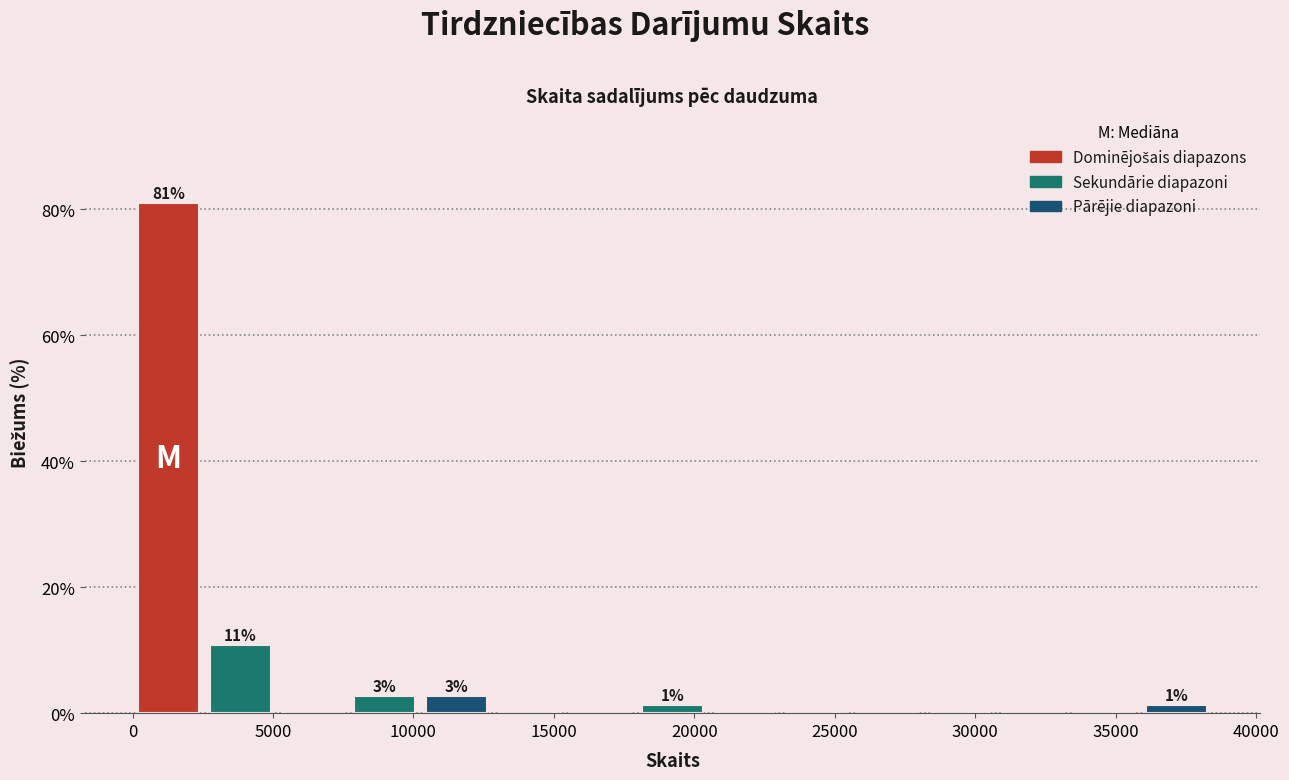

Over which range of the x-axis is the bar tallest?

0 to 2500